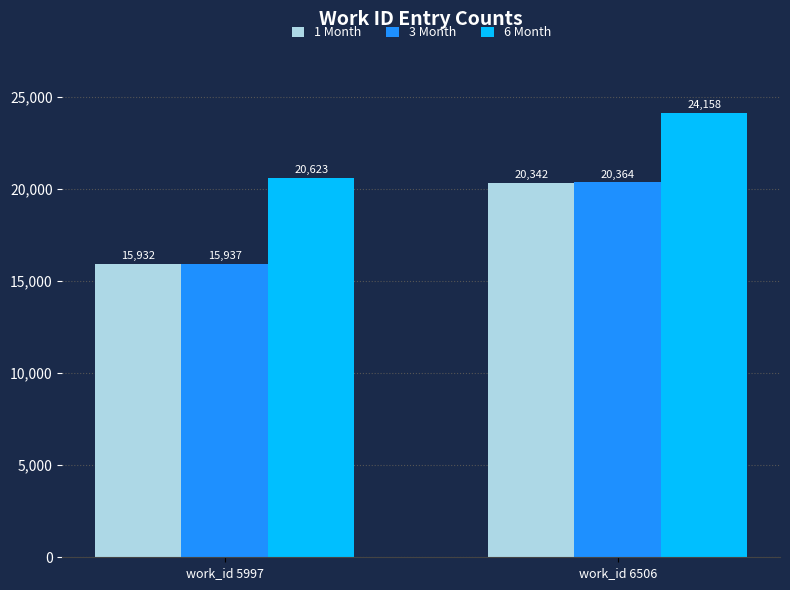

Reading right to left, extract all data points from this chart.

1 Month: 20342	15932
3 Month: 20364	15937
6 Month: 24158	20623